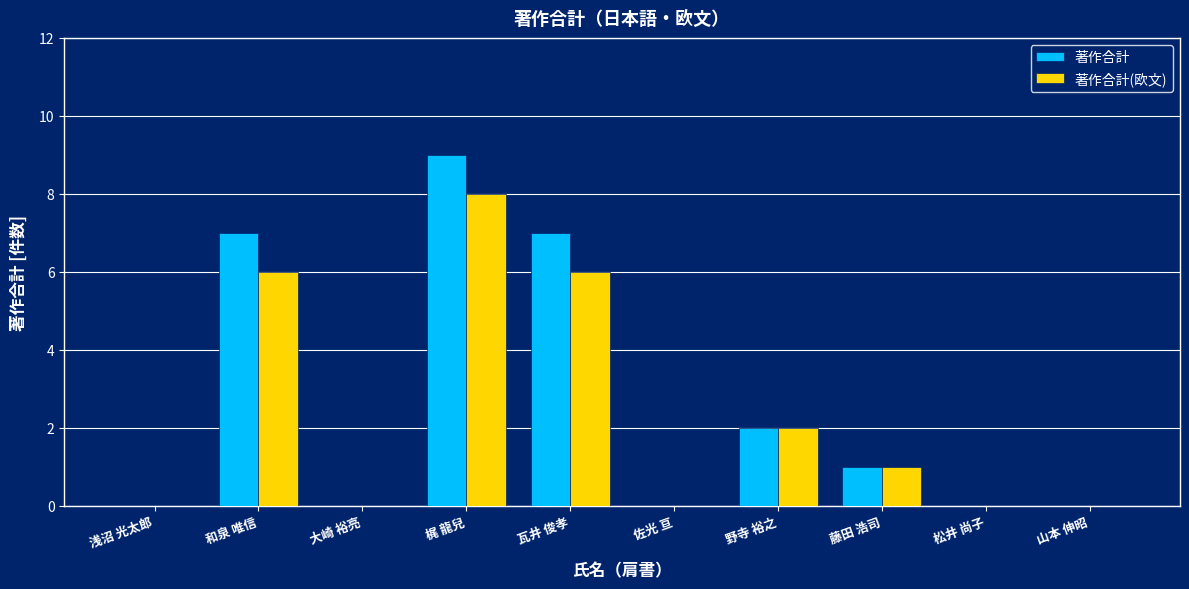

How many categories are shown in the chart?

10